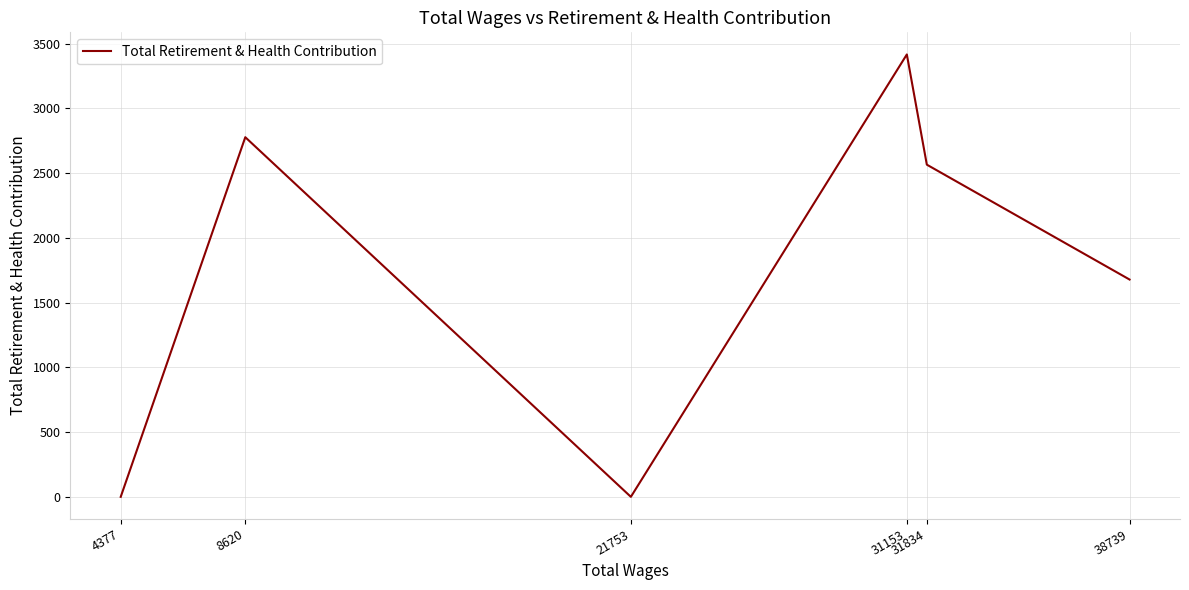

What is the average value?

1739